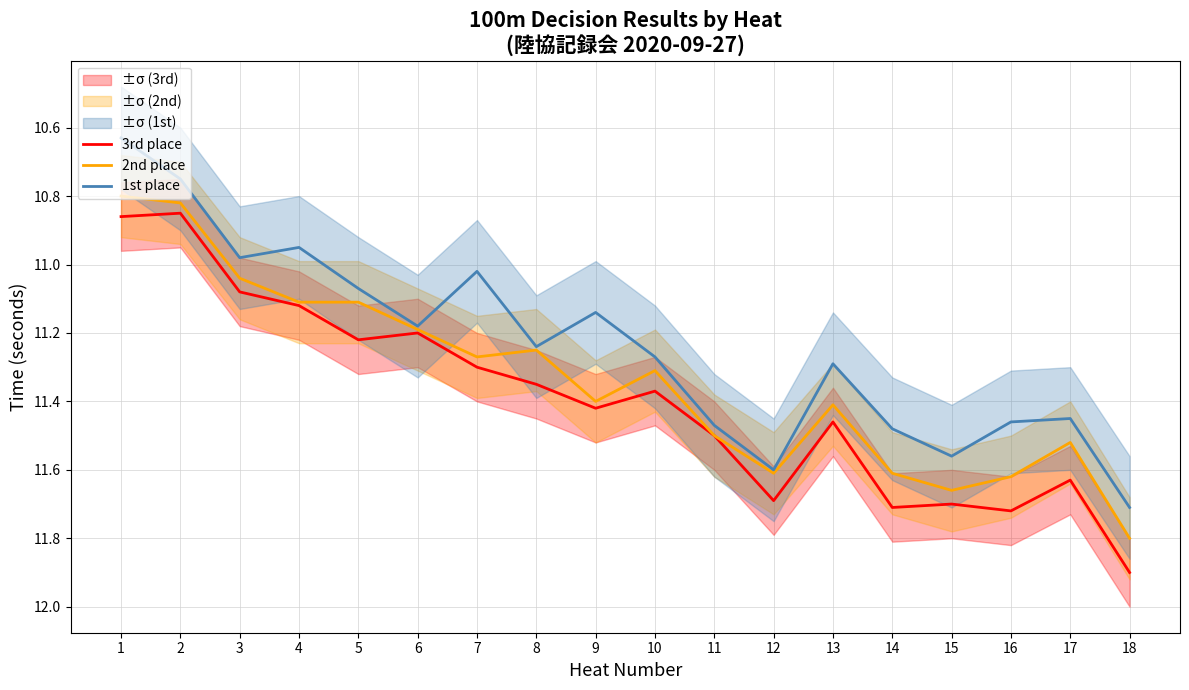

Rank the series at 16 from highest to lowest value.

3rd place, 2nd place, 1st place